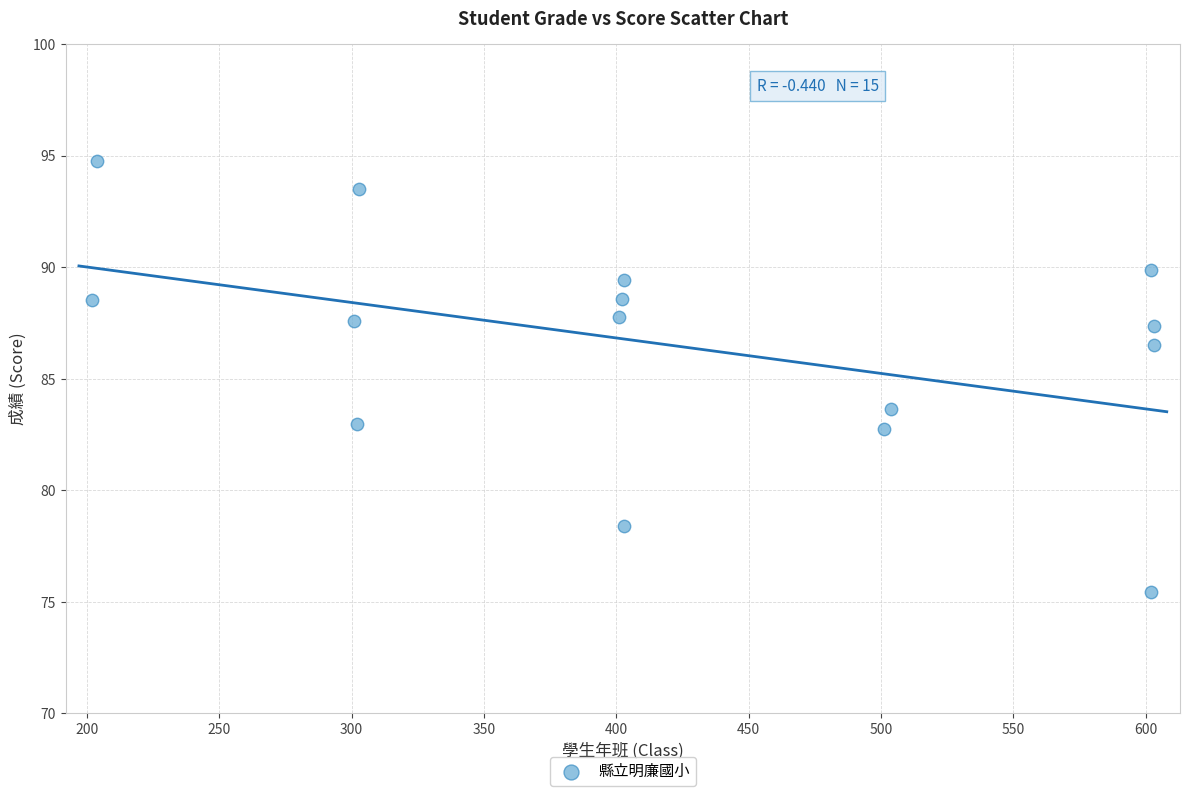

What is the range of X values (max minus min)?

401.0